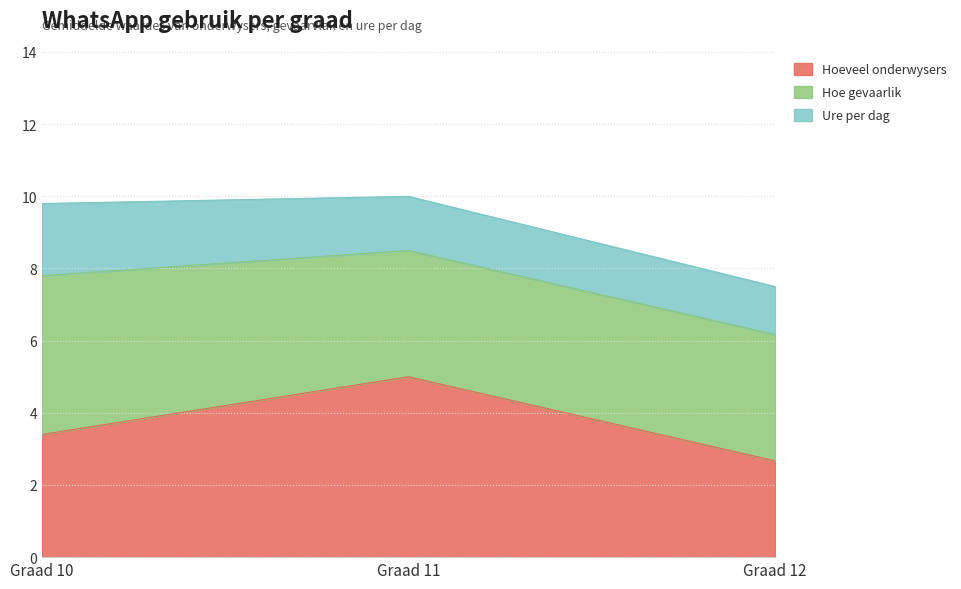

At Graad 10, list the series in order from largest to smallest.

Hoe gevaarlik, Hoeveel onderwysers, Ure per dag